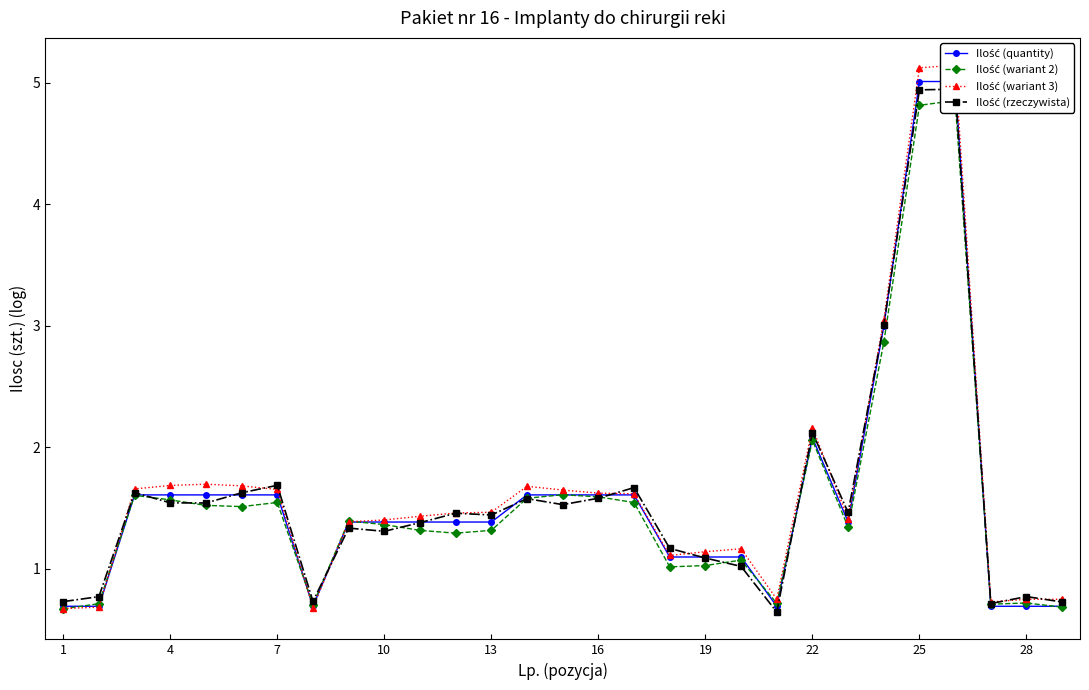

How many lines are shown in the chart?

4